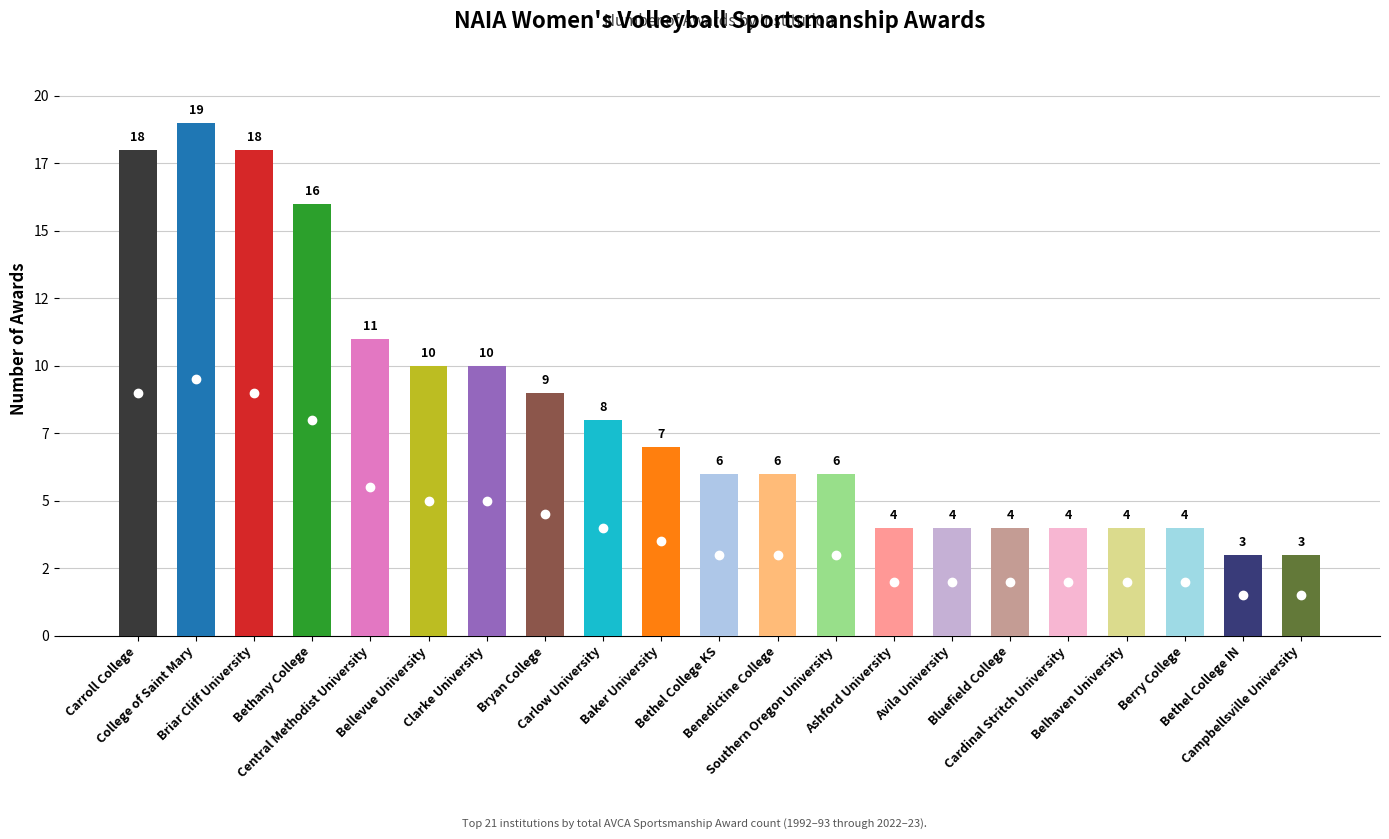

How many values are below 6?

8